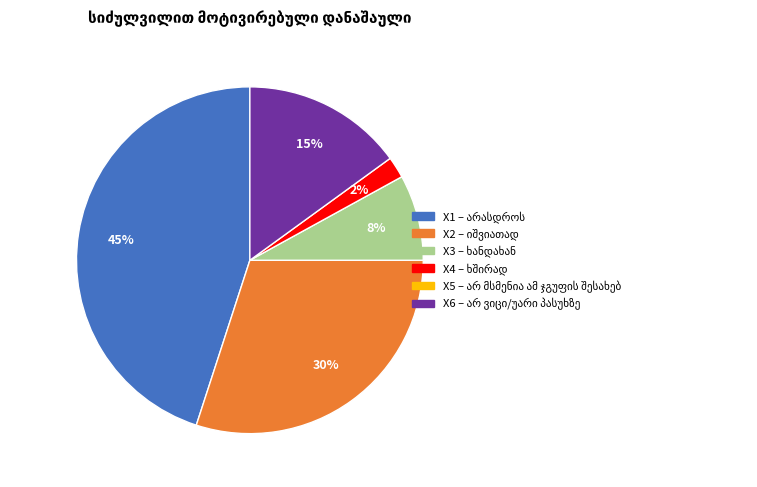

How many slices are in this pie chart?

5